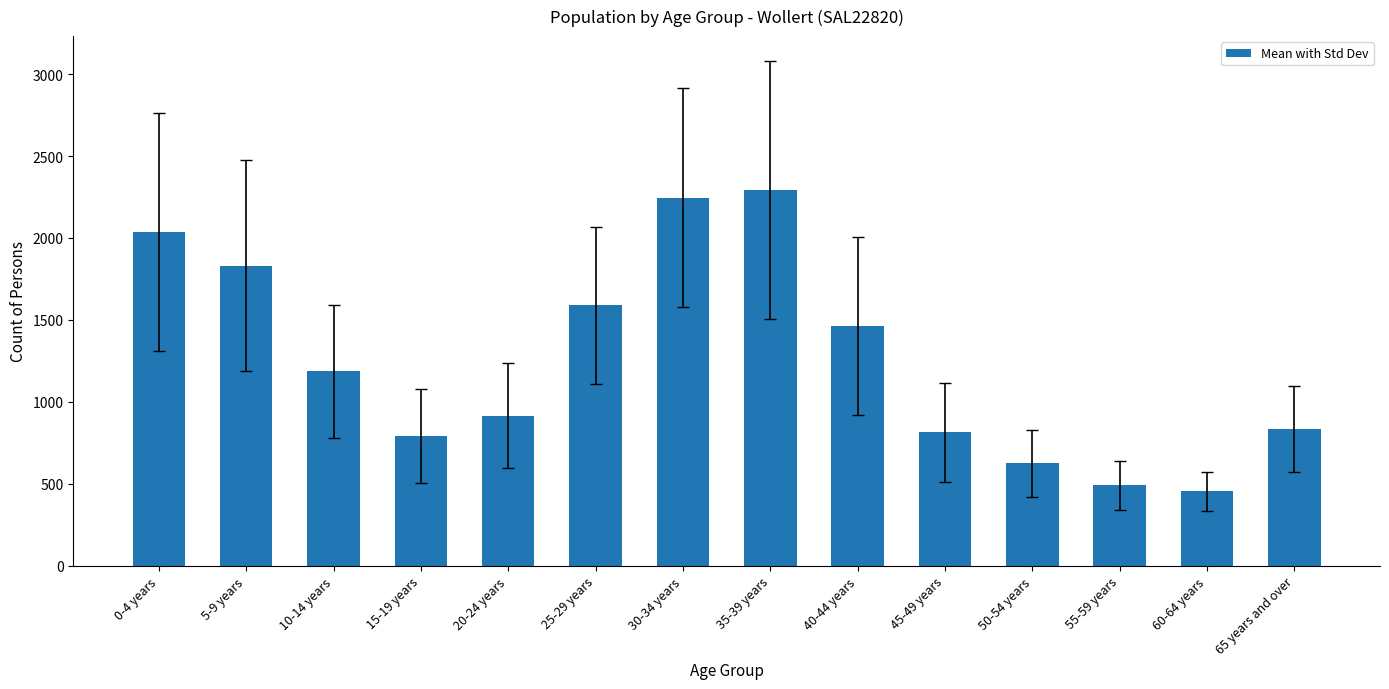

How many bars are there in total?

14